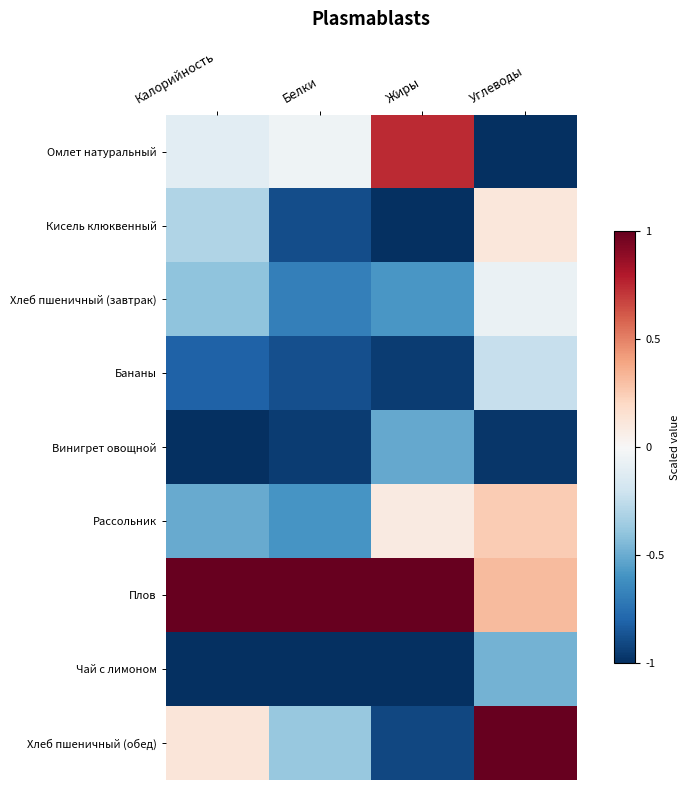

What is the total value across all series at Калорийность?

-3.0